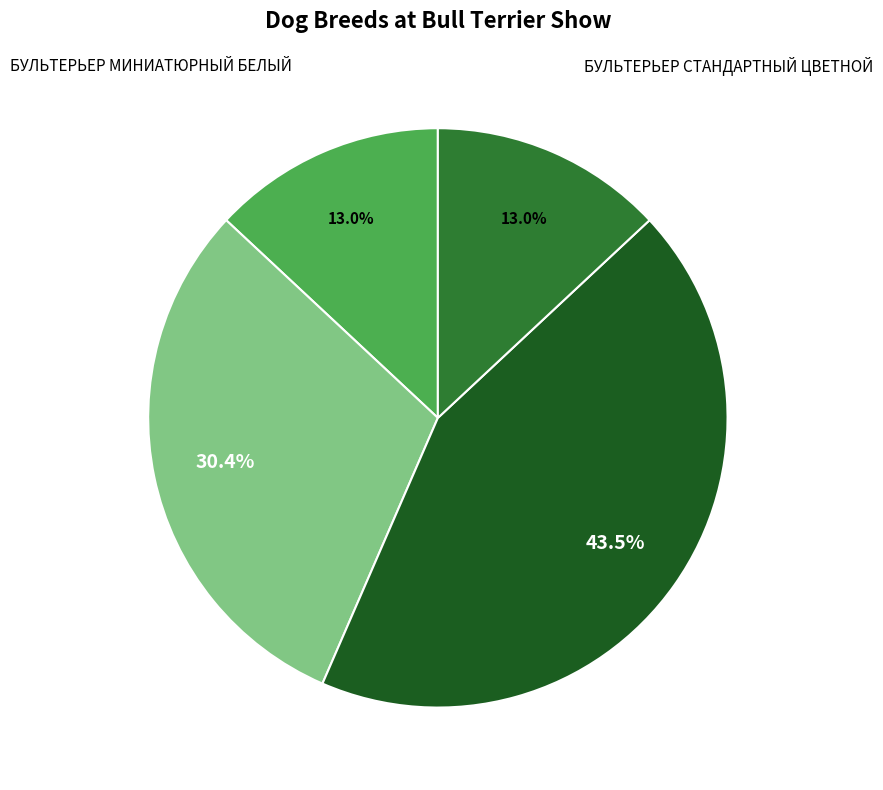

Is there a majority slice in this chart?

No